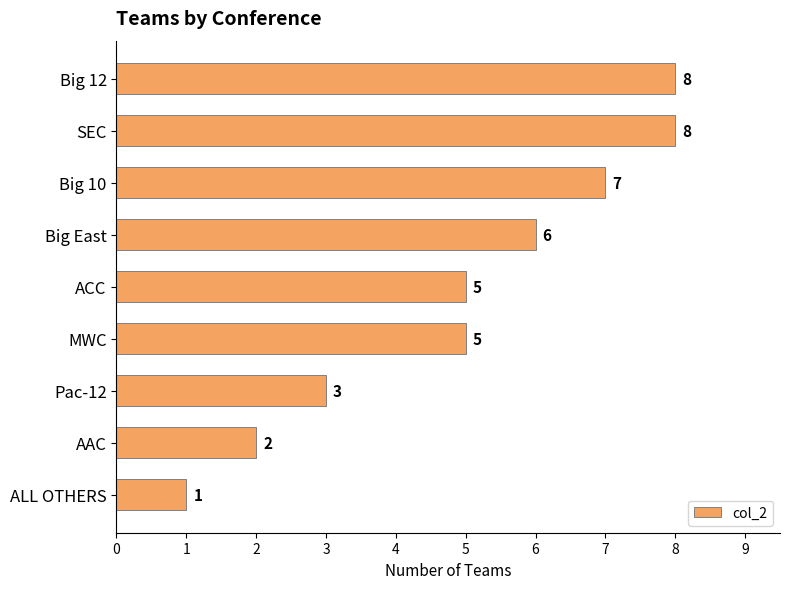

Count the values in the range 3 to 7.

5